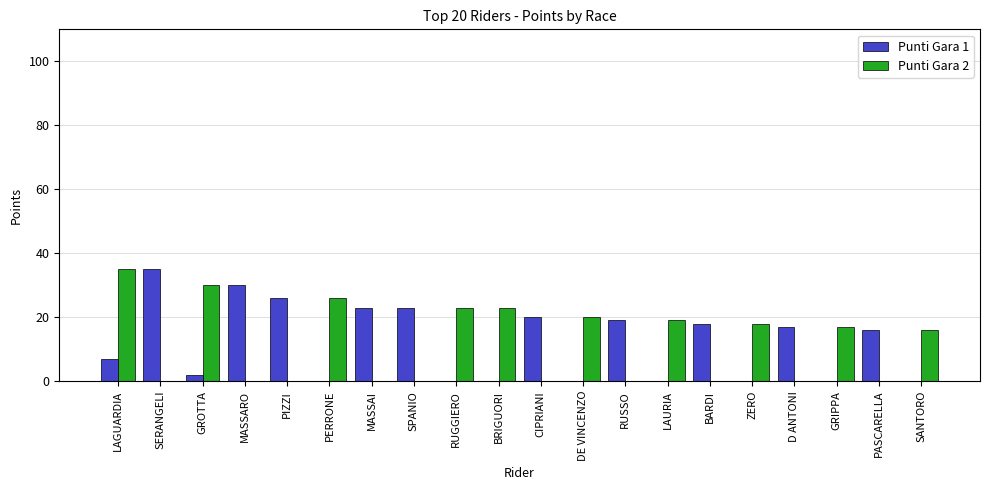

What is the total value across all series at LAGUARDIA?

42